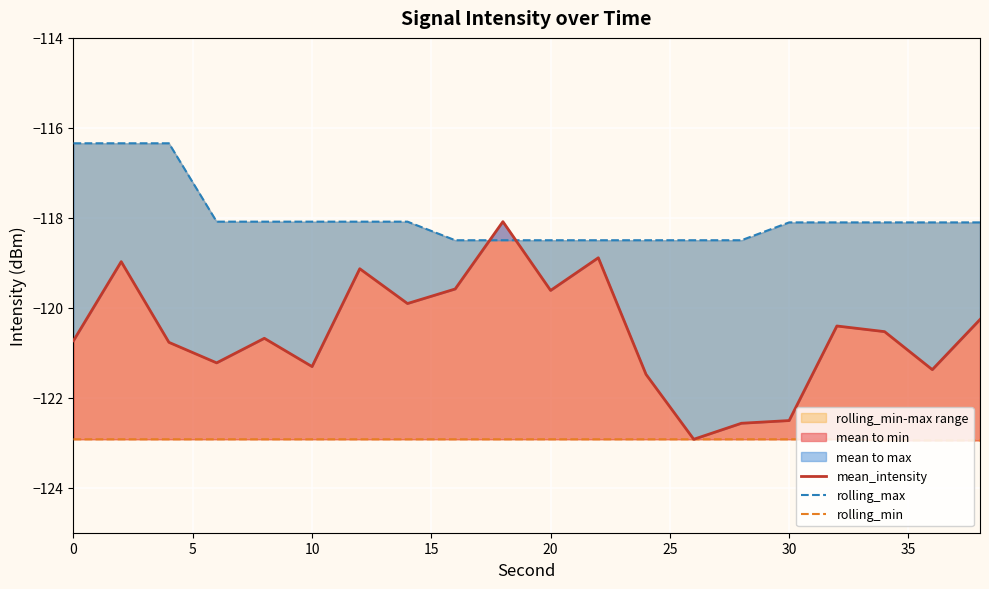

How many lines are shown in the chart?

3